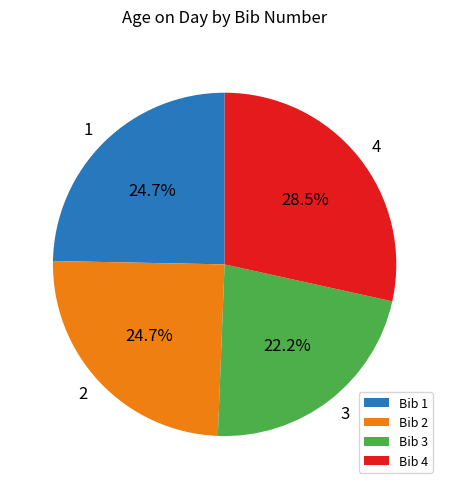

Is there a majority slice in this chart?

No